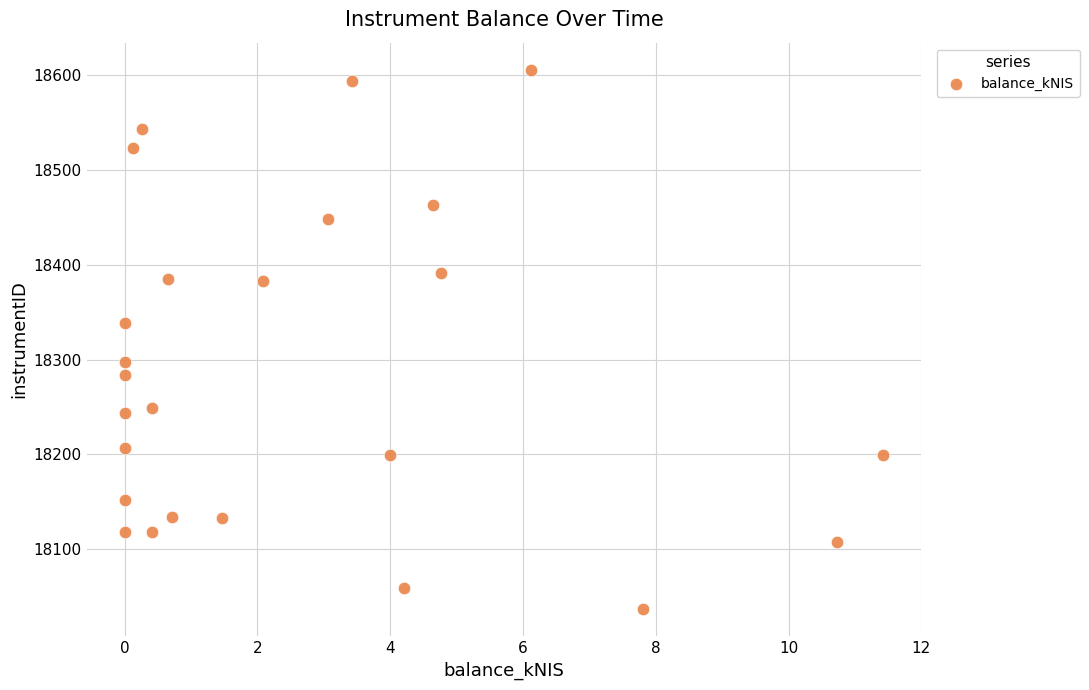

What is the range of Y values (max minus min)?

569.6